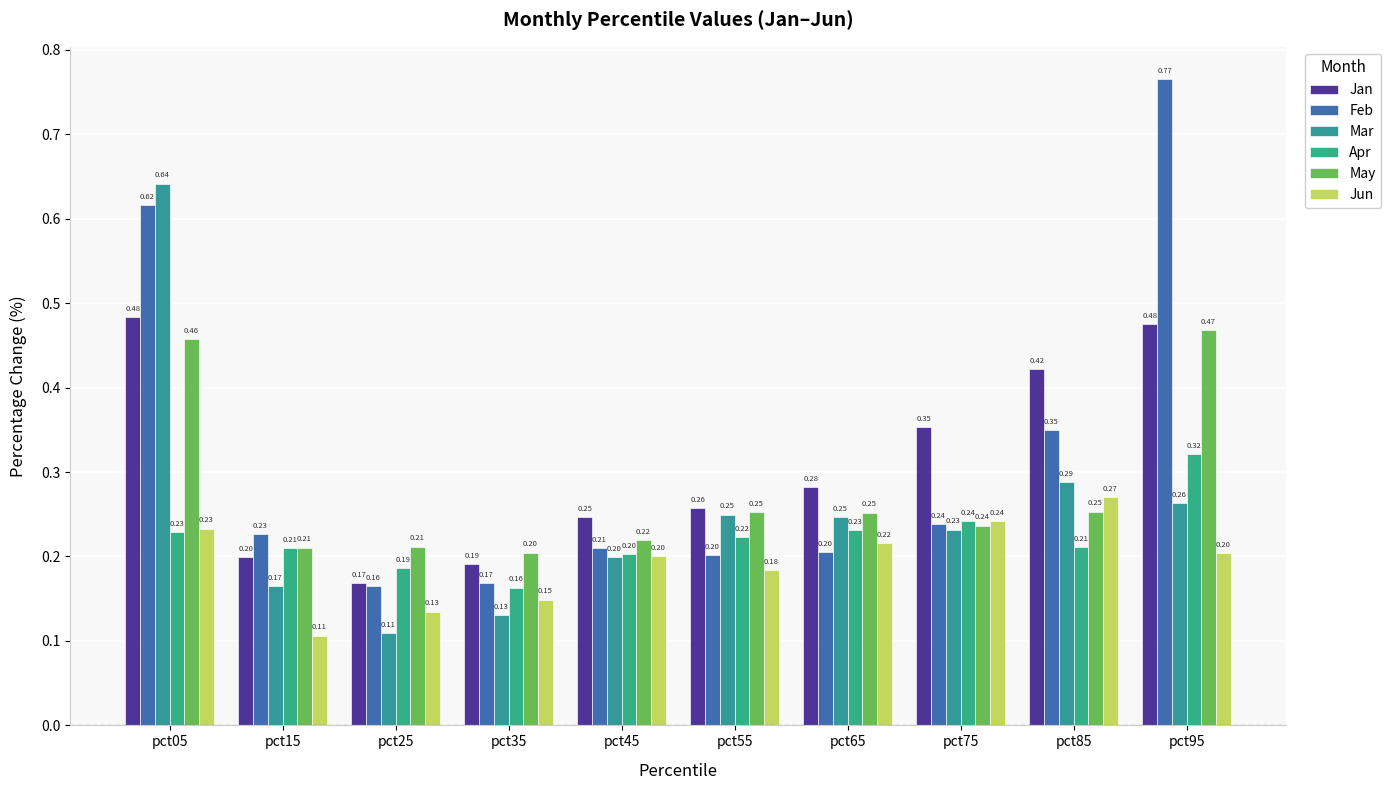

At which category is the sum across all series the highest?

pct05